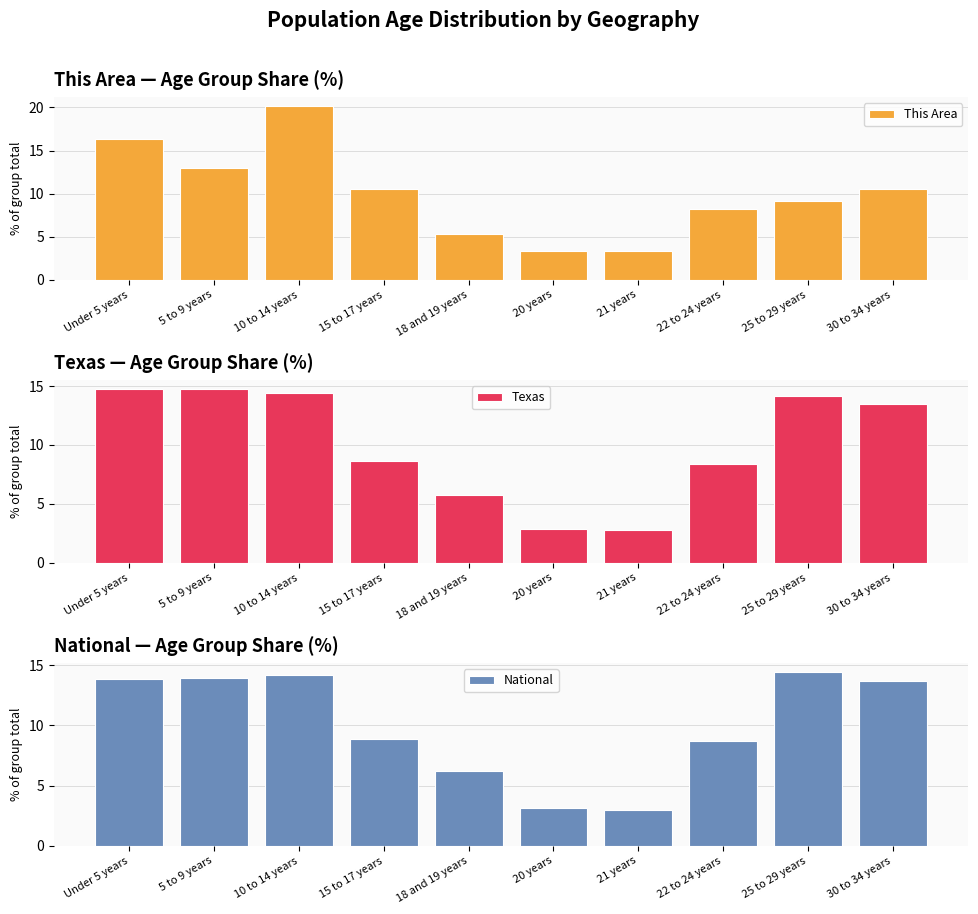

What position from the left is Under 5 years?

1